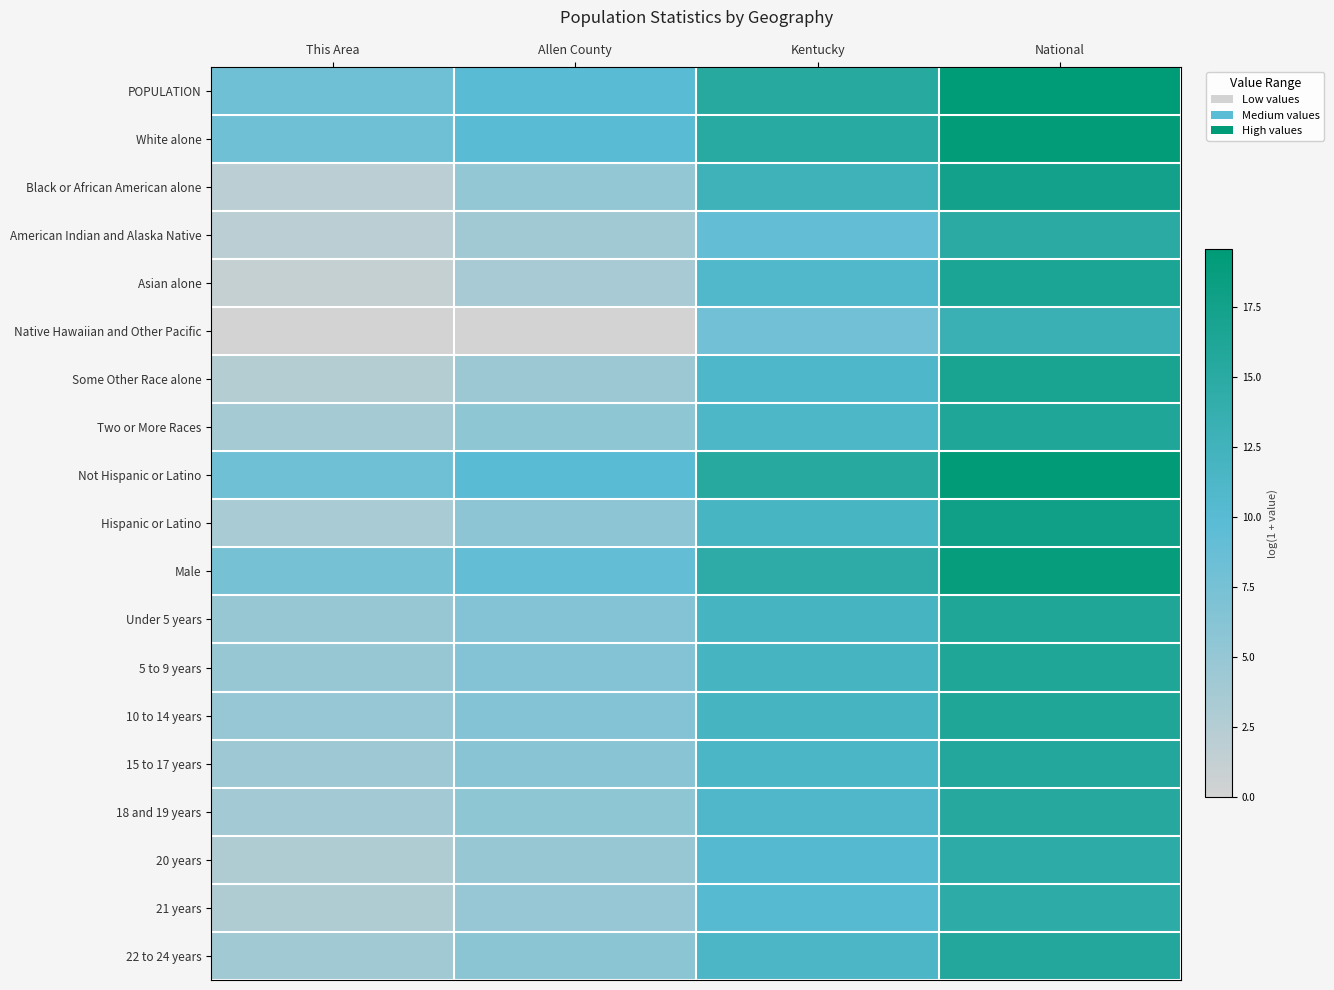

Reading left to right, extract all data points from this chart.

POPULATION: This Area=8.1	Allen County=9.9	Kentucky=15.3	National=19.5
White alone: This Area=8.1	Allen County=9.9	Kentucky=15.2	National=19.2
Black or African American alone: This Area=1.9	Allen County=5.1	Kentucky=12.7	National=17.5
American Indian and Alaska Native: This Area=1.9	Allen County=4.1	Kentucky=9.2	National=14.9
Asian alone: This Area=1.1	Allen County=3.5	Kentucky=10.8	National=16.5
Native Hawaiian and Other Pacific: This Area=0.0	Allen County=0.0	Kentucky=7.8	National=13.2
Some Other Race alone: This Area=2.6	Allen County=4.4	Kentucky=10.9	National=16.8
Two or More Races: This Area=3.7	Allen County=5.6	Kentucky=11.2	National=16.0
Not Hispanic or Latino: This Area=8.1	Allen County=9.9	Kentucky=15.3	National=19.4
Hispanic or Latino: This Area=3.4	Allen County=5.7	Kentucky=11.8	National=17.7
Male: This Area=7.4	Allen County=9.2	Kentucky=14.6	National=18.8
Under 5 years: This Area=4.8	Allen County=6.5	Kentucky=11.9	National=16.1
5 to 9 years: This Area=4.8	Allen County=6.5	Kentucky=11.9	National=16.2
10 to 14 years: This Area=4.9	Allen County=6.6	Kentucky=11.9	National=16.2
15 to 17 years: This Area=4.3	Allen County=6.1	Kentucky=11.4	National=15.7
18 and 19 years: This Area=3.9	Allen County=5.5	Kentucky=11.0	National=15.4
20 years: This Area=2.9	Allen County=4.8	Kentucky=10.3	National=14.7
21 years: This Area=2.9	Allen County=4.9	Kentucky=10.3	National=14.6
22 to 24 years: This Area=4.2	Allen County=5.8	Kentucky=11.4	National=15.7